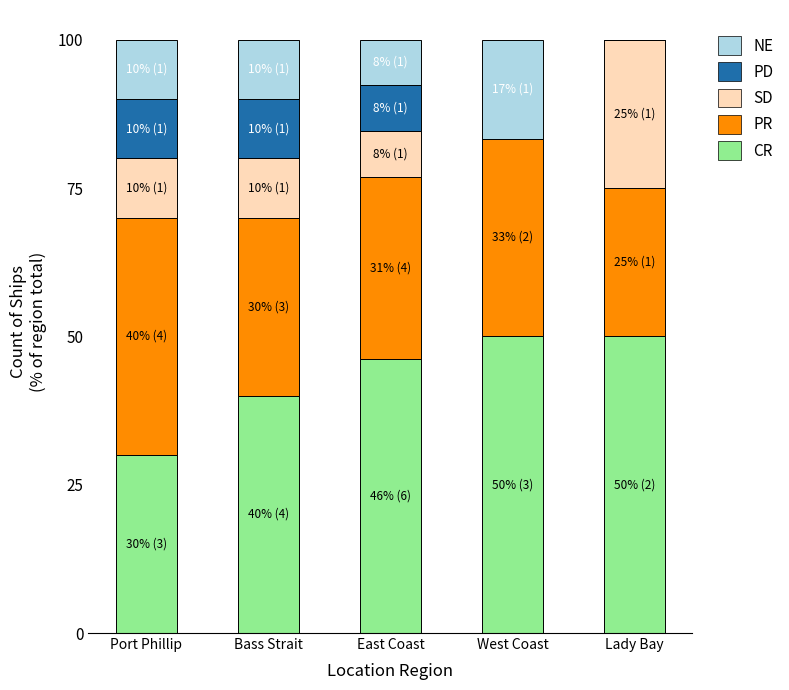

What is the maximum value for CR?

50.0